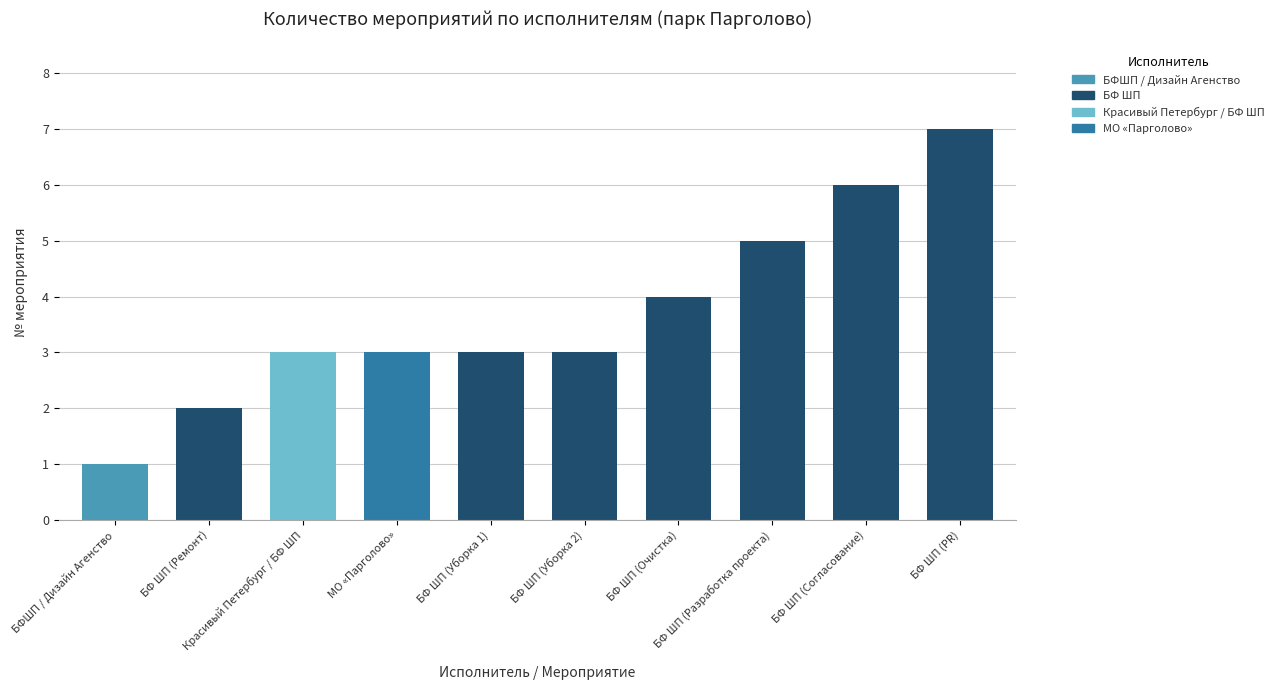

What is the difference between the values at Красивый Петербург / БФ ШП and БФ ШП (Разработка проекта)?

2